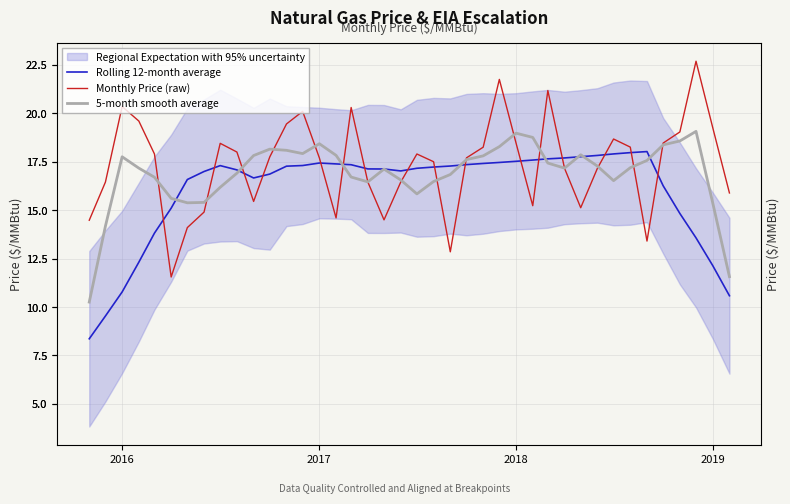

Which series has the largest range (max minus min)?

Monthly Price (raw)